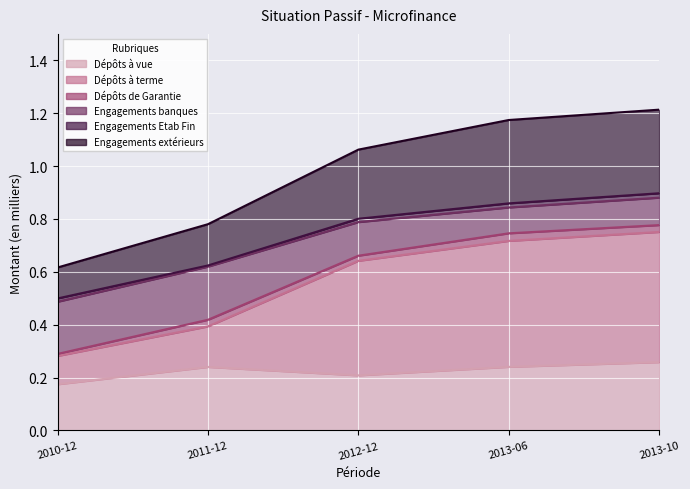

How many interior local valleys does the Dépôts à vue series have?

1